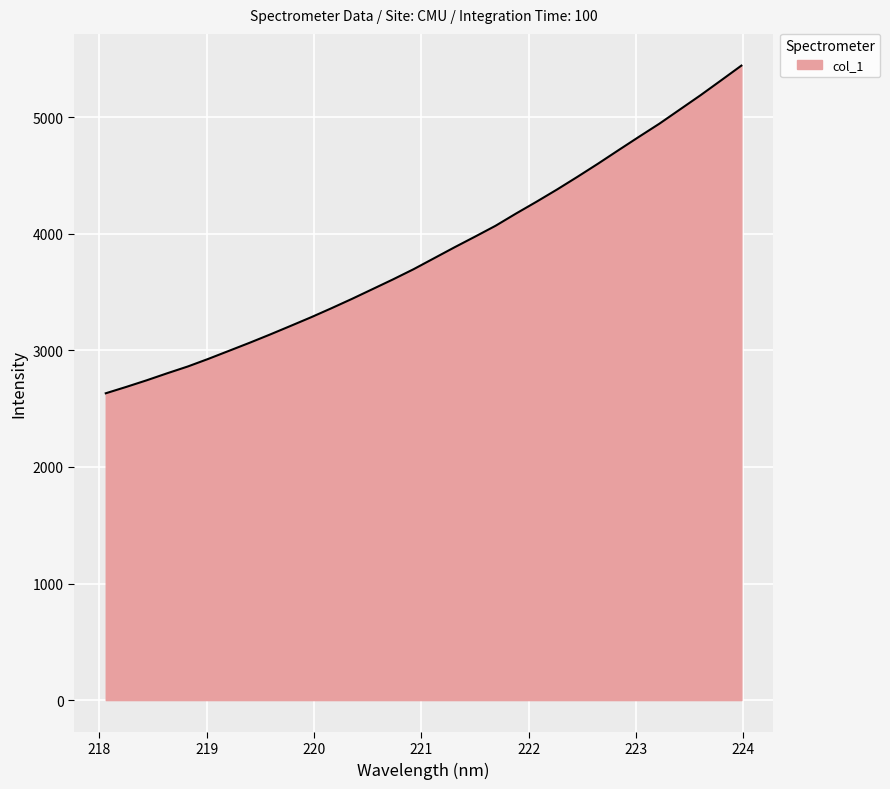

Reading left to right, extract all data points from this chart.

2631.8	2686.6	2743.6	2803.8	2861.9	2927.2	2995.7	3064.5	3135.7	3209.2	3283.5	3361.5	3441.7	3525.3	3608.8	3696.0	3790.0	3884.1	3975.5	4068.6	4173.7	4275.1	4379.8	4489.1	4601.3	4717.3	4832.0	4944.9	5066.5	5187.9	5314.9	5442.7